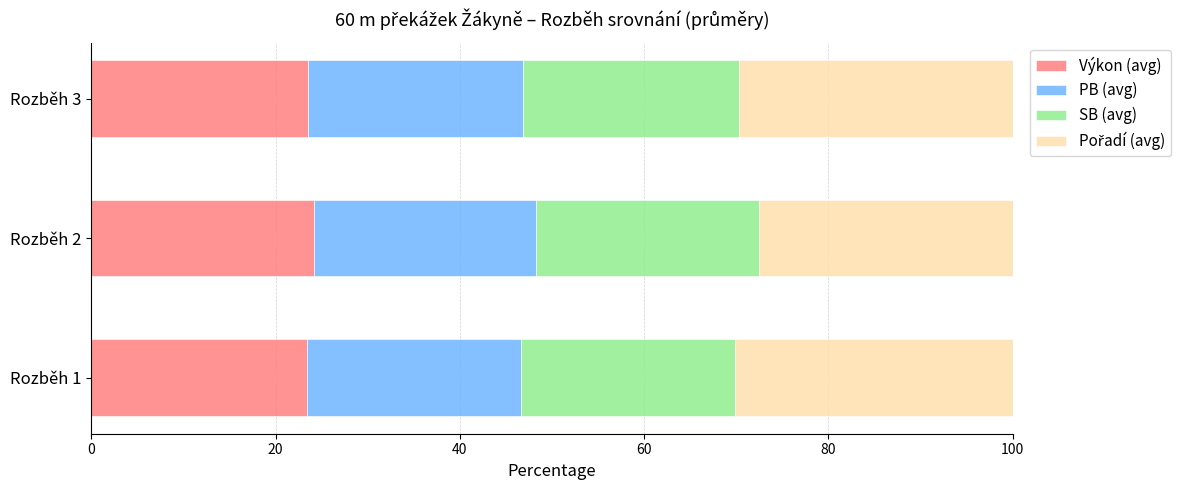

The Výkon (avg) series shows 11.4 at Rozběh 2. True or false?

False